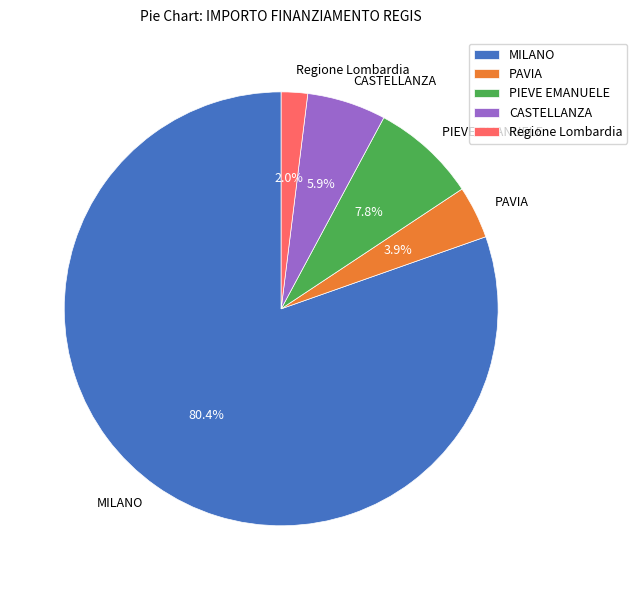

Is there a majority slice in this chart?

Yes